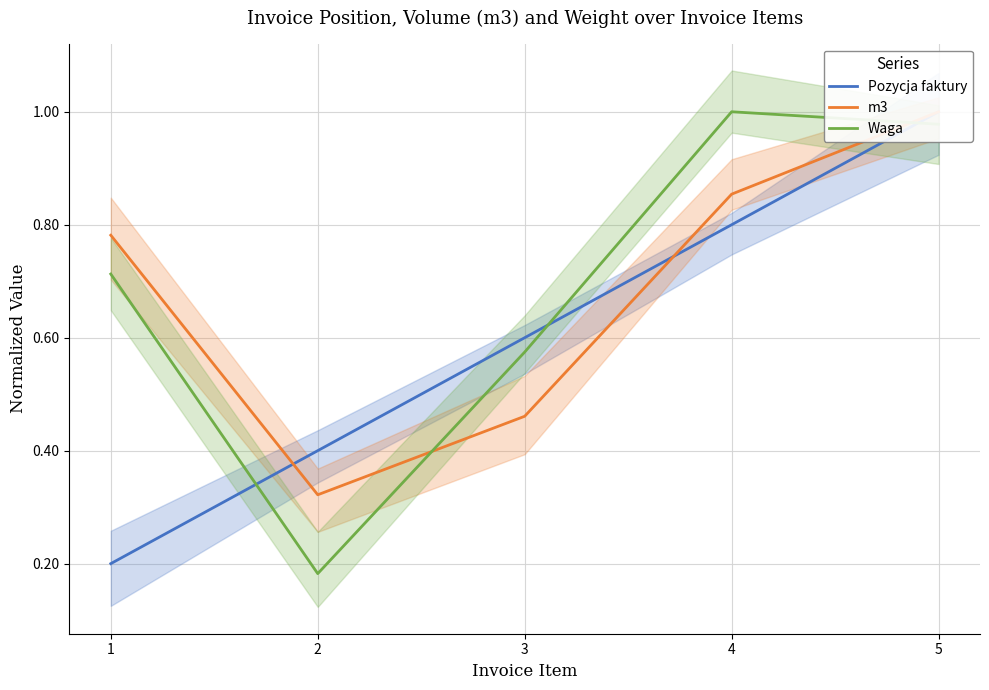

What are all the series names shown in the legend?

Pozycja faktury, m3, Waga